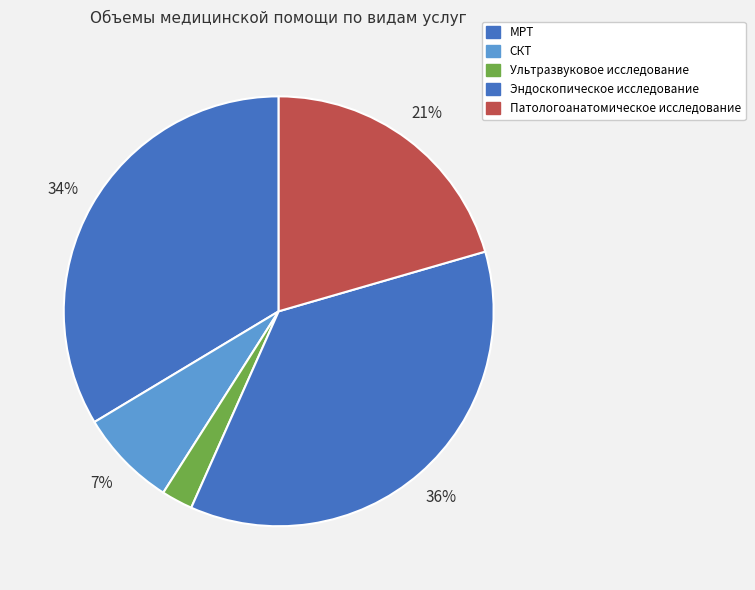

Is it true that Патологоанатомическое исследование is 21% of the pie?

True